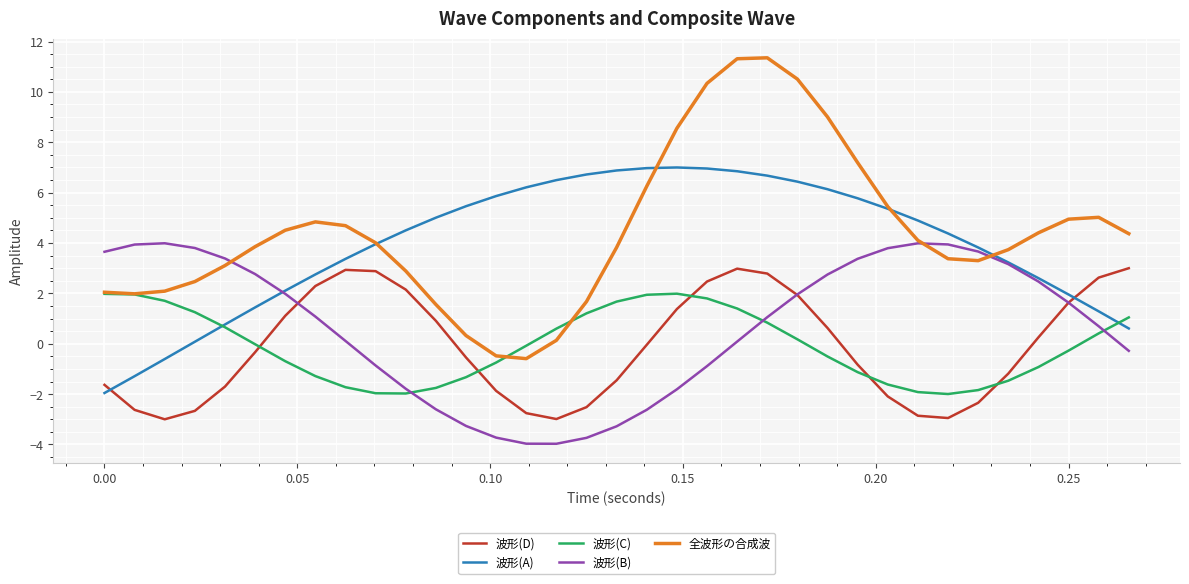

List the series in order of their peak value, highest first.

全波形の合成波, 波形(A), 波形(B), 波形(D), 波形(C)